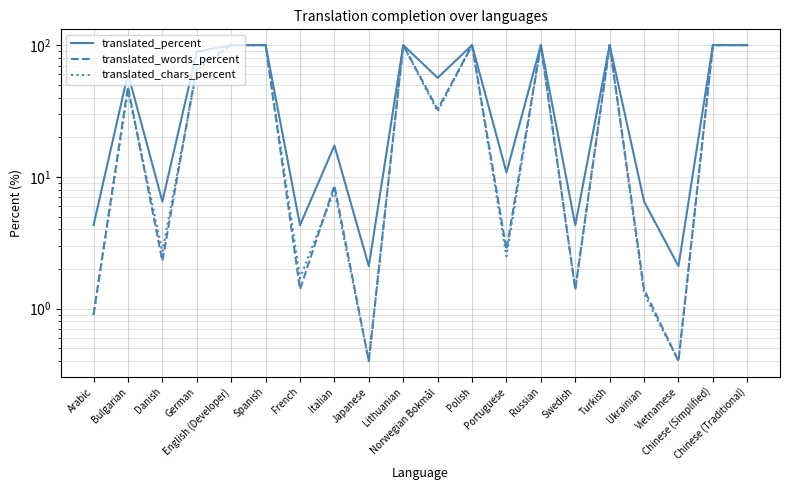

What is the lowest value of the translated_words_percent series?

0.4